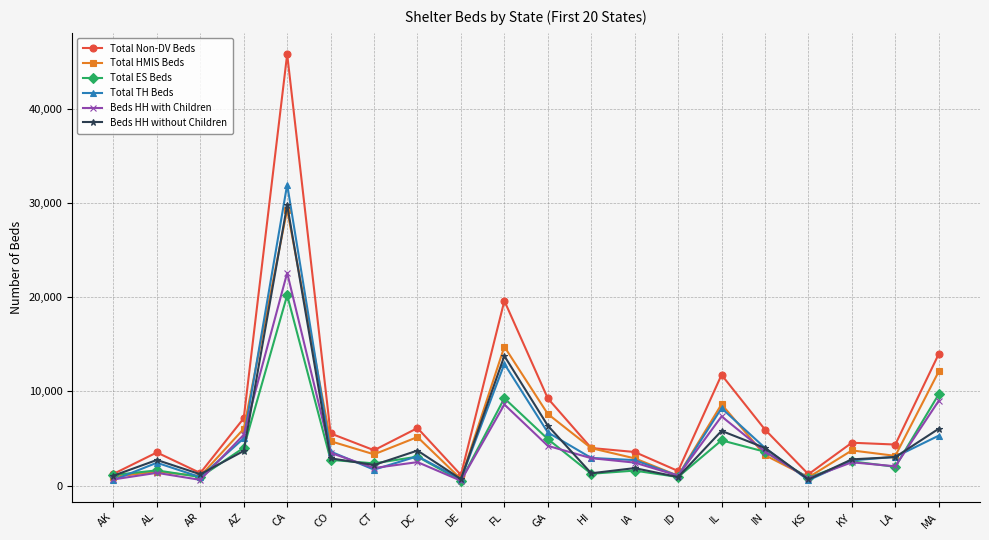

At which label does Beds HH with Children reach its peak?

CA